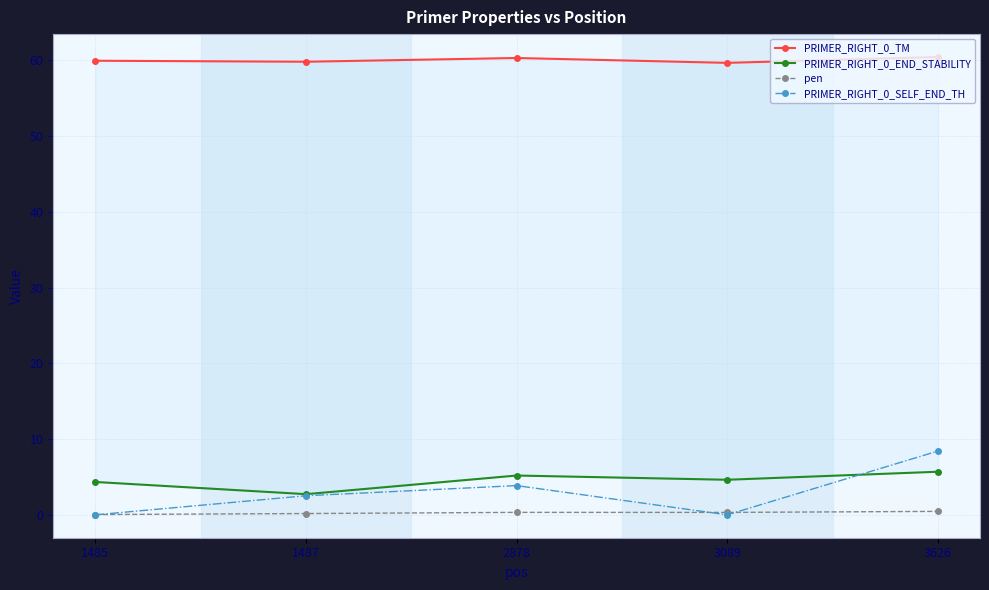

At how many categories does at least one series exceed 24?

5